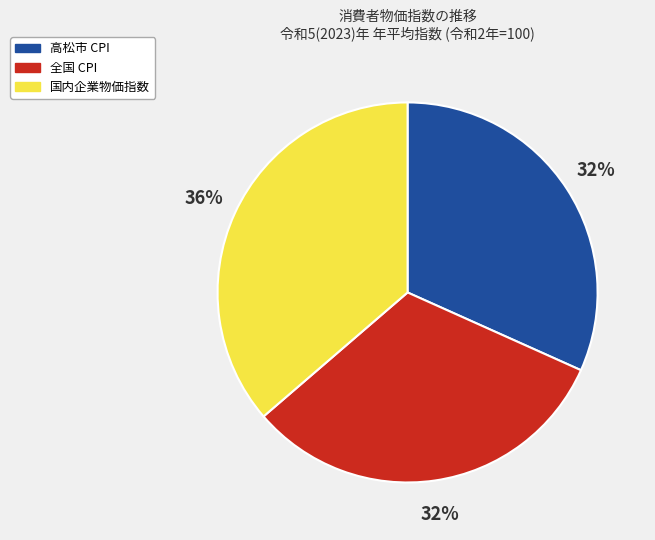

How many slices are in this pie chart?

3